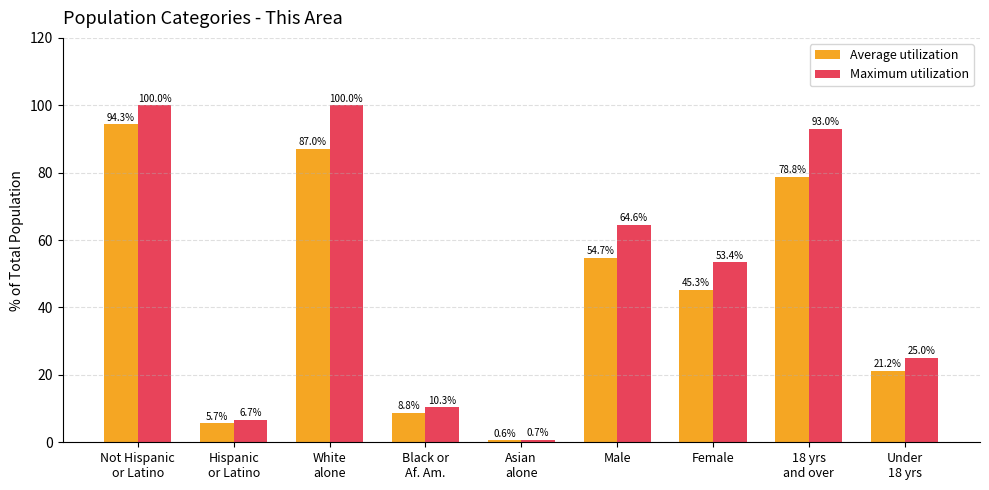

The Maximum utilization series shows 0.7 at Asian
alone. True or false?

True